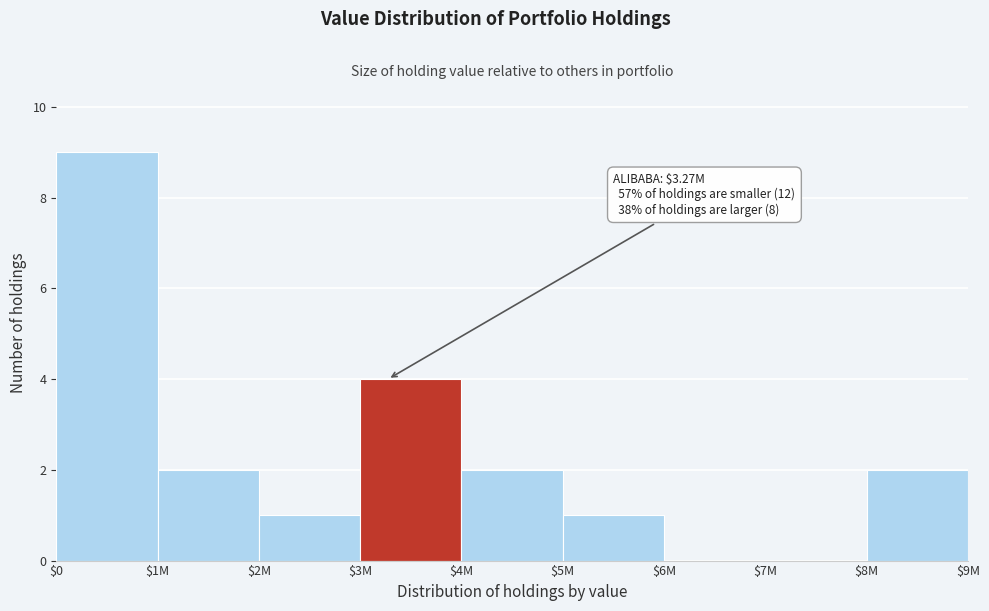

True or false: the data shows 5 at $3M.

False